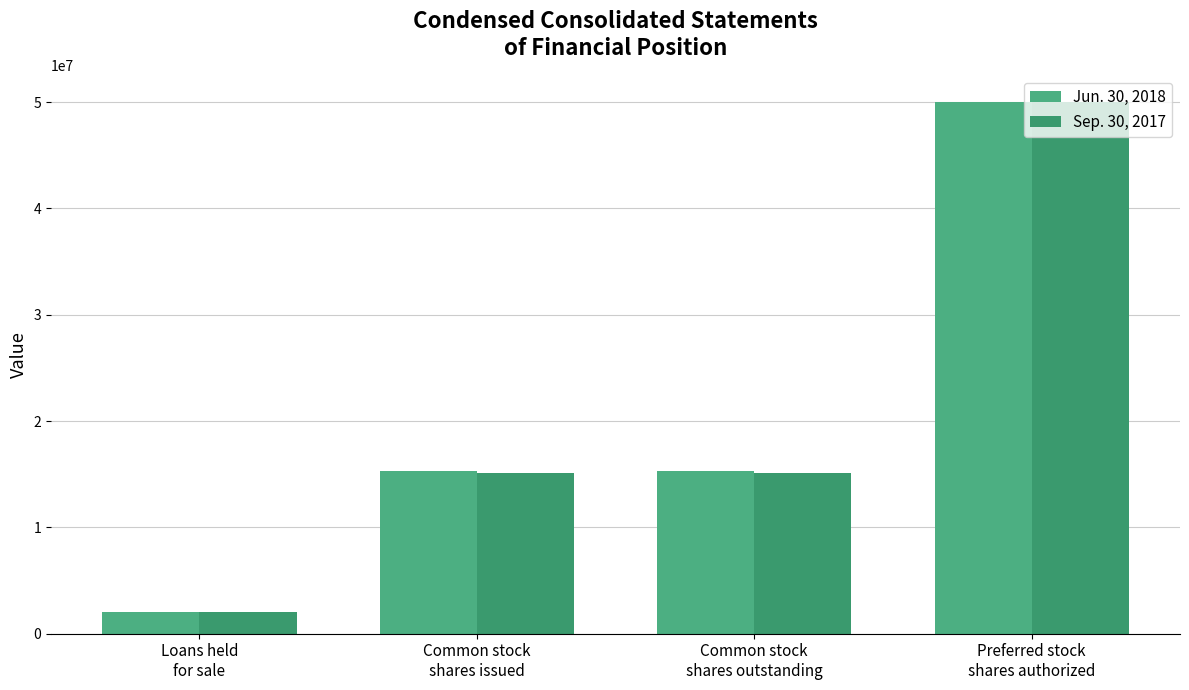

What is the value of the Jun. 30, 2018 bar at the 4th from the left?

50000000